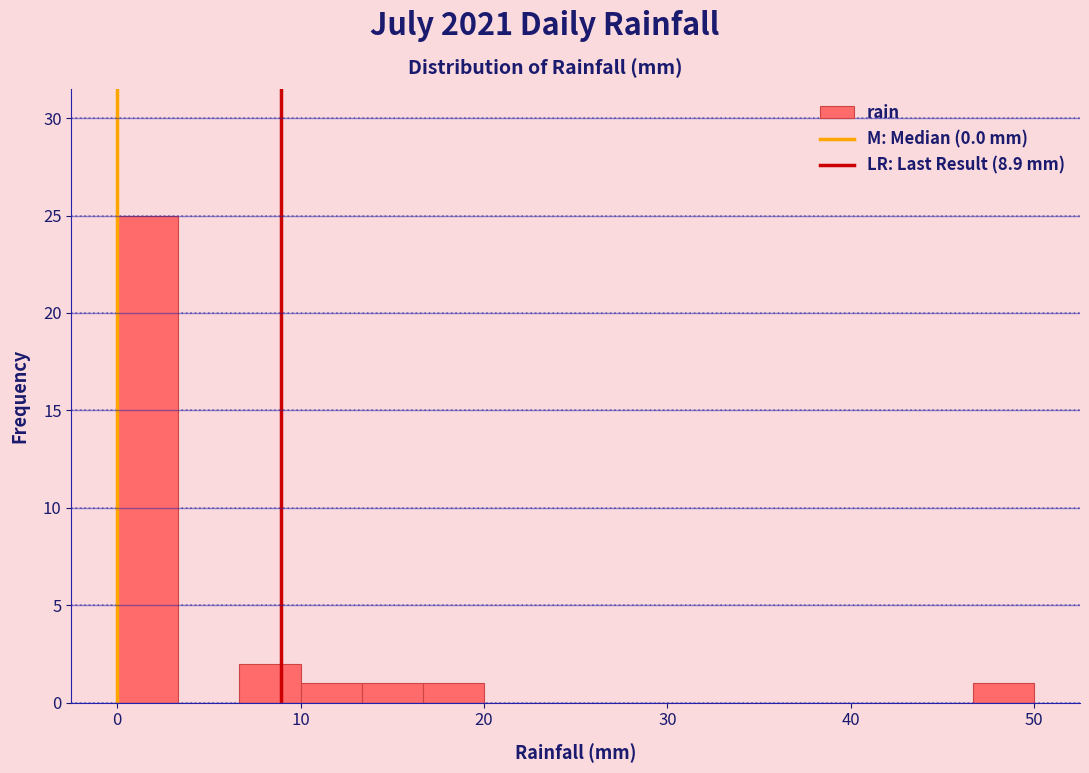

Read against the x-axis, roughly where is the centre of the tallest bar?

2